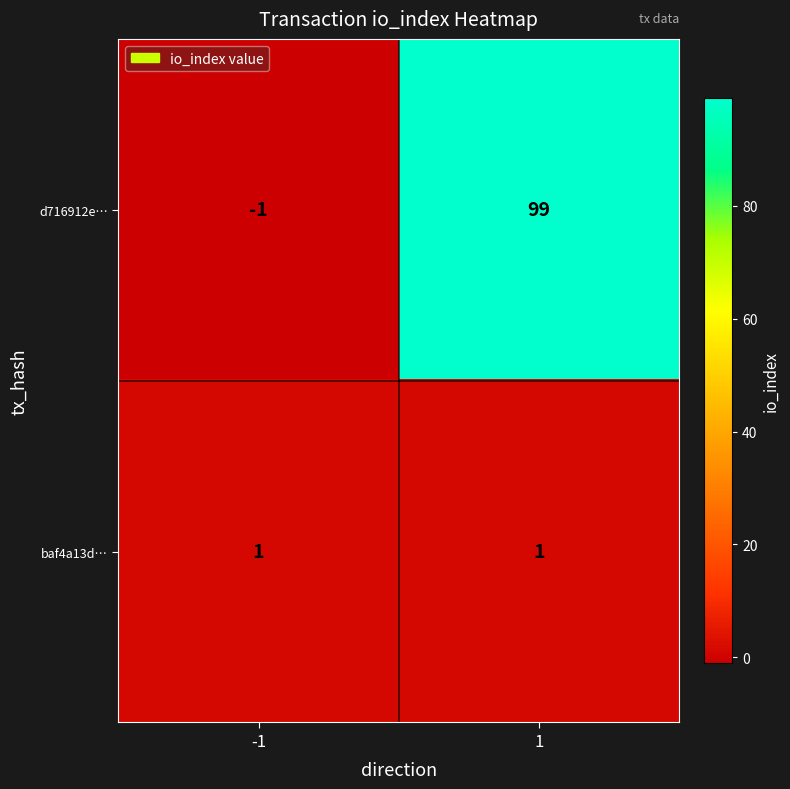

Reading left to right, what are all the values shown in this chart?

d716912e…: -1=-1	1=99
baf4a13d…: -1=1	1=1